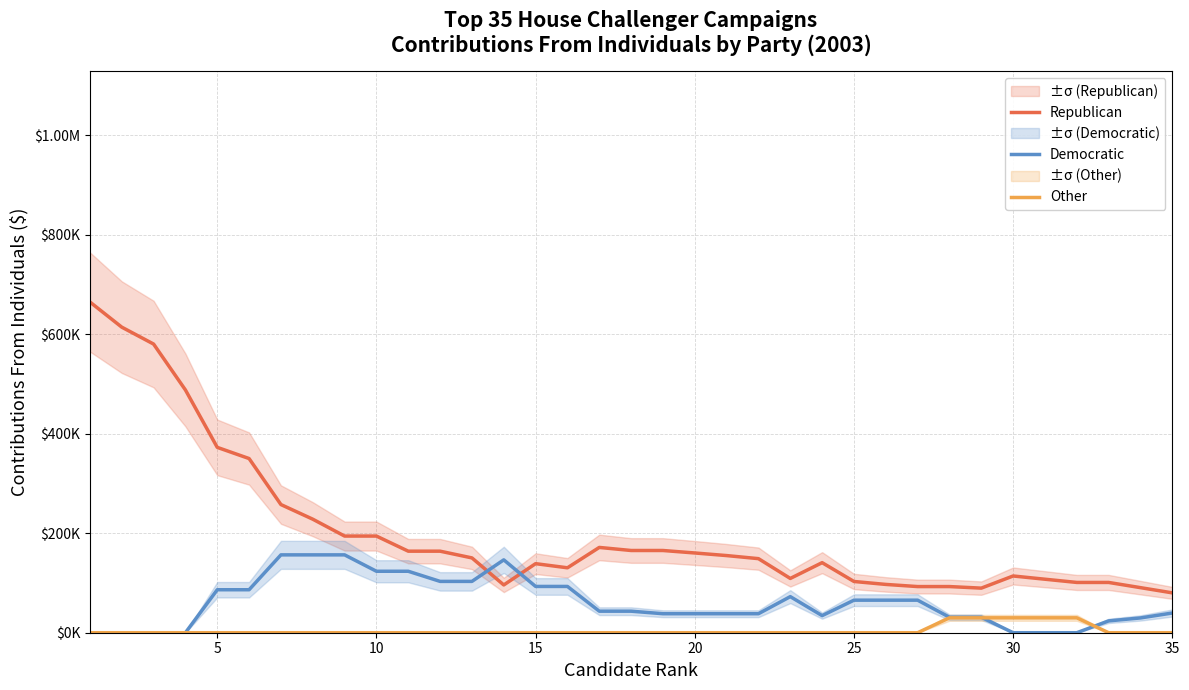

What is the greatest value displayed?

664563.3